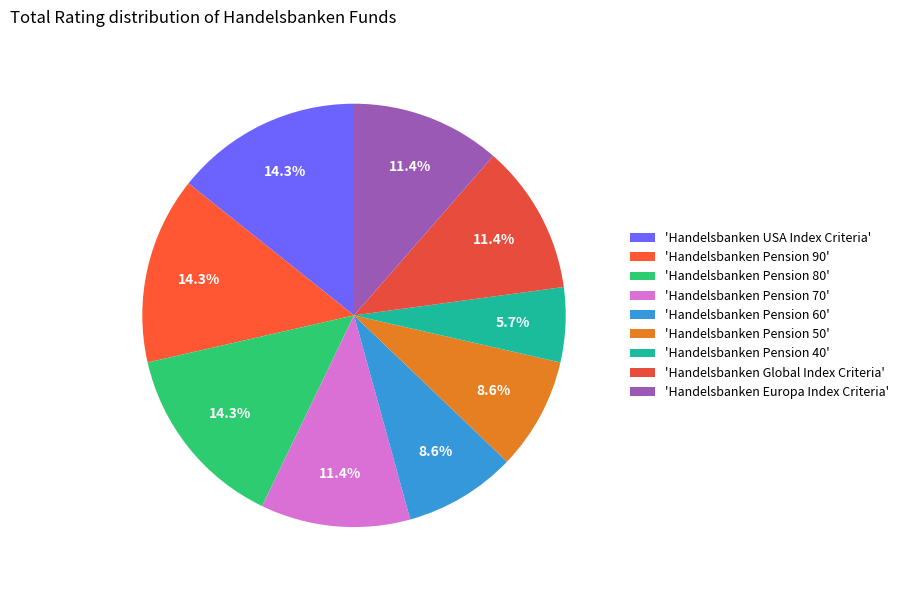

Rank the categories by value from highest to lowest.

Handelsbanken USA Index Criteria, Handelsbanken Pension 90, Handelsbanken Pension 80, Handelsbanken Pension 70, Handelsbanken Global Index Criteria, Handelsbanken Europa Index Criteria, Handelsbanken Pension 60, Handelsbanken Pension 50, Handelsbanken Pension 40